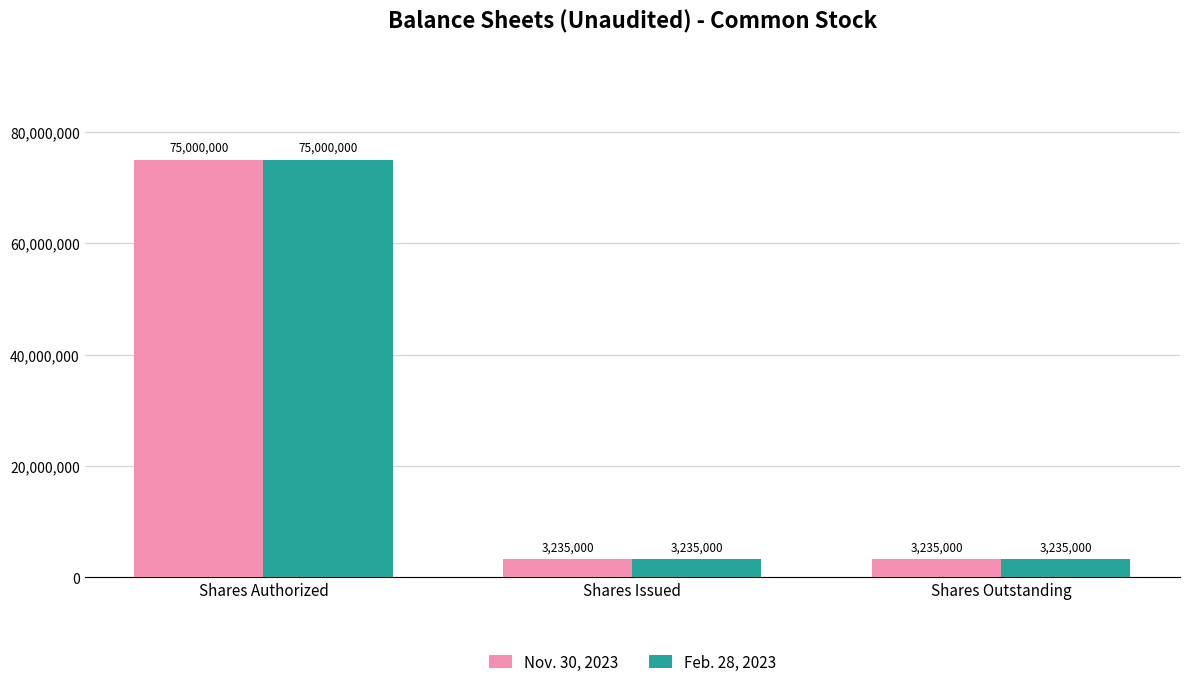

Which category has the highest value across all series?

Shares Authorized